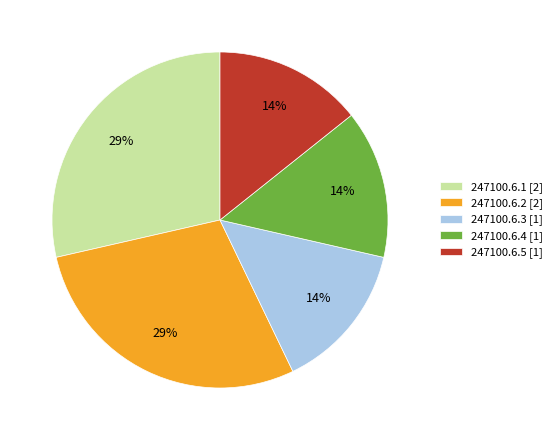

Is there a majority slice in this chart?

No